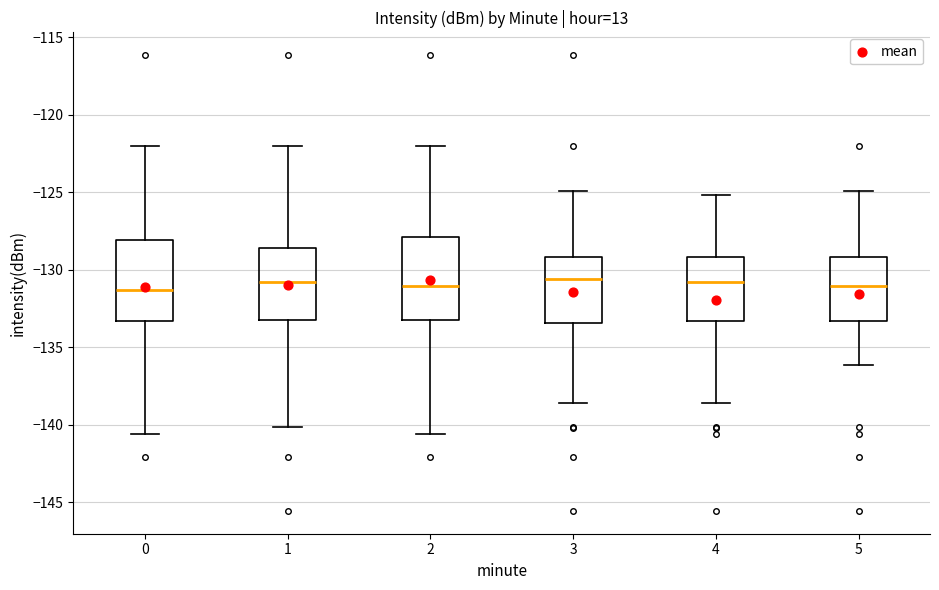

Reading left to right, read every box against the y-axis: the position of its median line, the range the box covers, and the ends of its whiskers. The values are not printed on the chart, so give them approximately, as read against the axis.

0: median -131.5, box -133.5 to -128.0, whiskers -140.5 to -122.0
1: median -131.0, box -133.0 to -128.5, whiskers -140.0 to -122.0
2: median -131.0, box -133.5 to -128.0, whiskers -140.5 to -122.0
3: median -130.5, box -133.5 to -129.0, whiskers -138.5 to -125.0
4: median -131.0, box -133.5 to -129.0, whiskers -138.5 to -125.0
5: median -131.0, box -133.5 to -129.0, whiskers -136.0 to -125.0